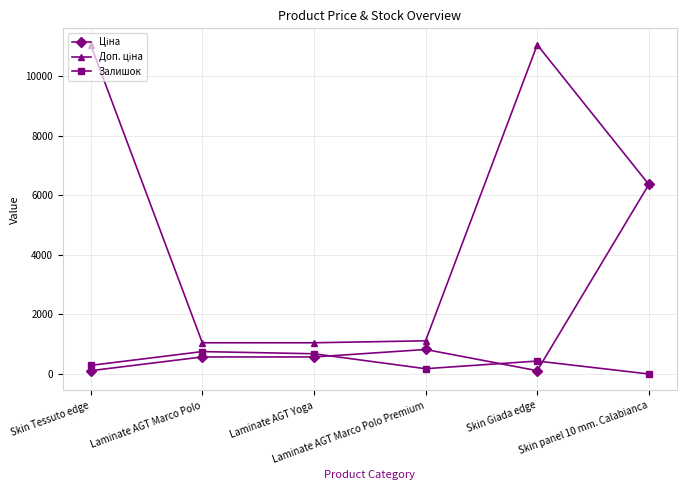

What is the maximum value shown in the chart?

11055.0